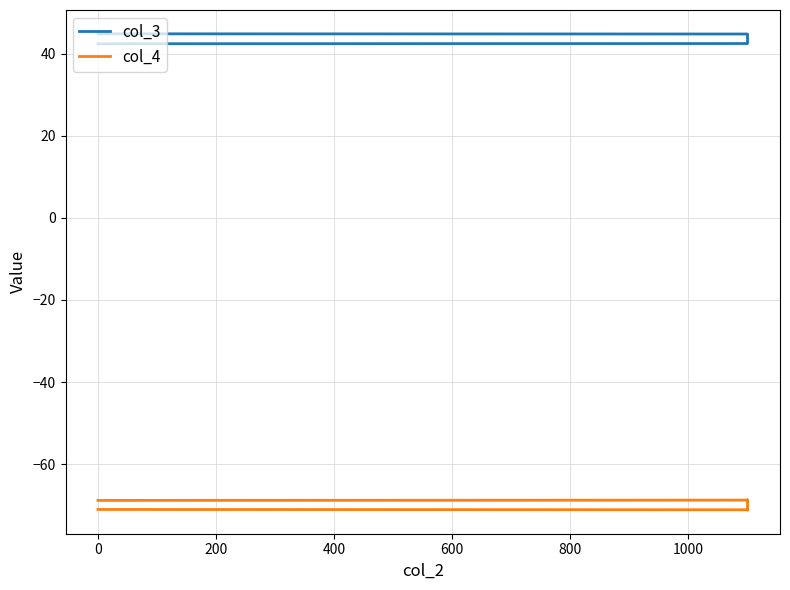

True or false: col_4 and col_3 cross at least once.

False